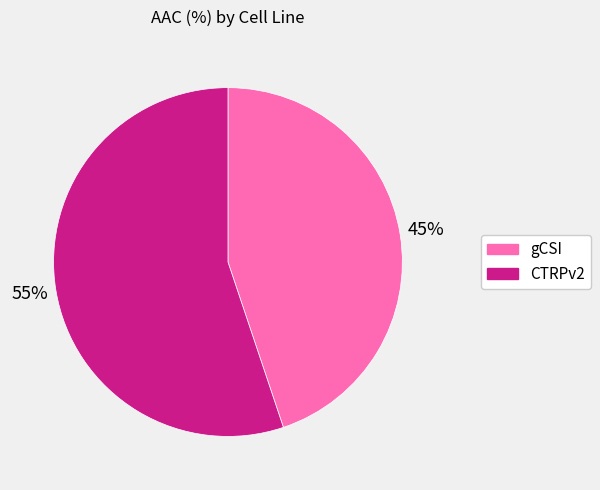

How many slices are in this pie chart?

2